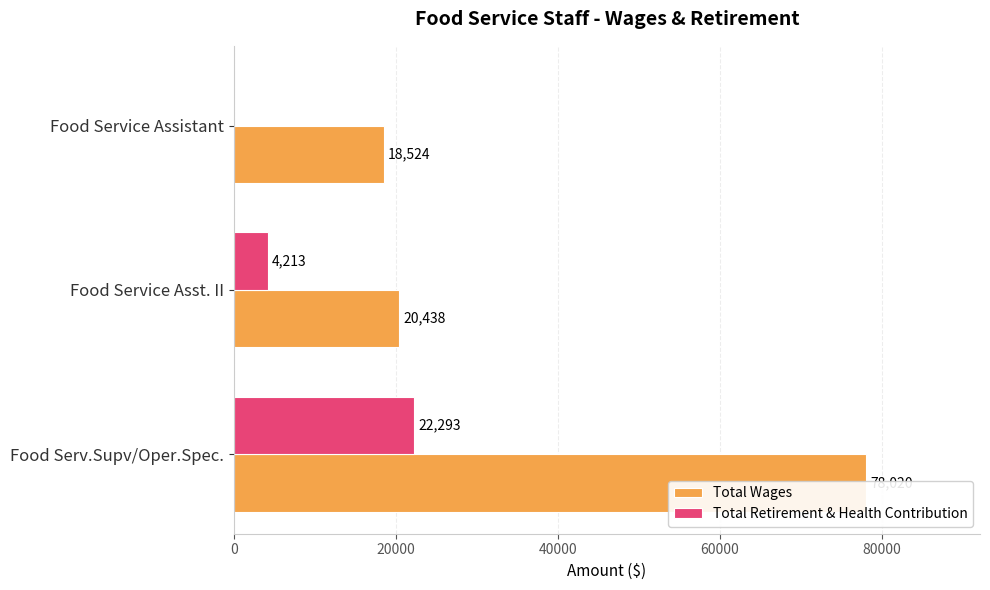

Rank the series by their maximum value, from lowest to highest.

Total Retirement & Health Contribution, Total Wages